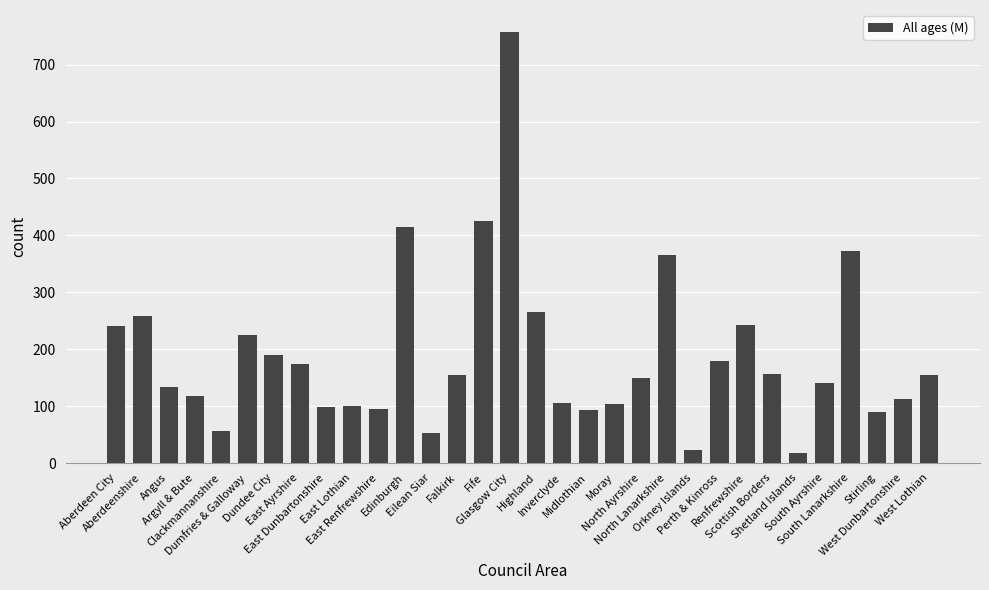

How many data points are less than 154?

16